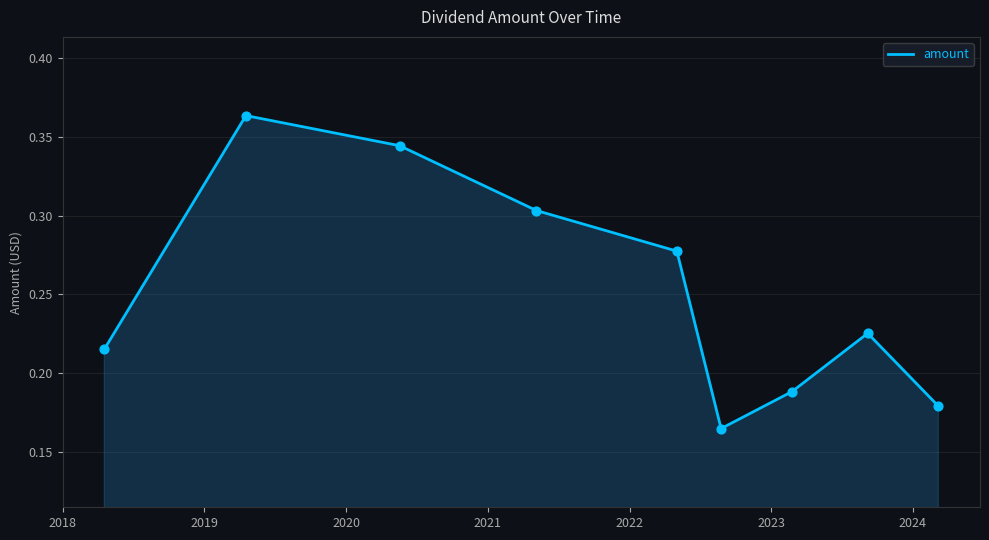

Does the chart have visible grid lines?

Yes